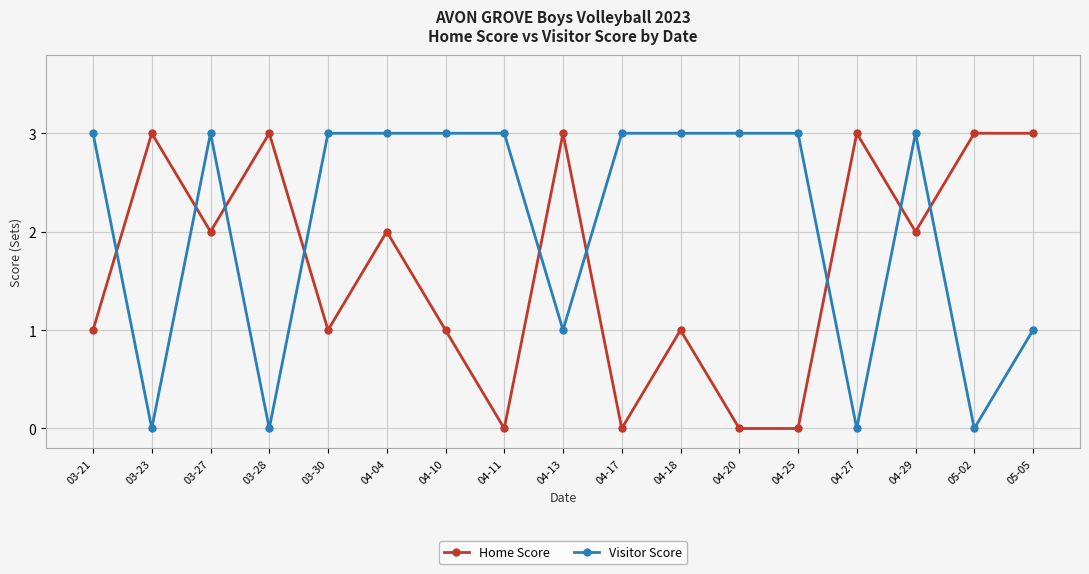

Between which two adjacent categories do Visitor Score and Home Score first intersect?

03-21 and 03-23